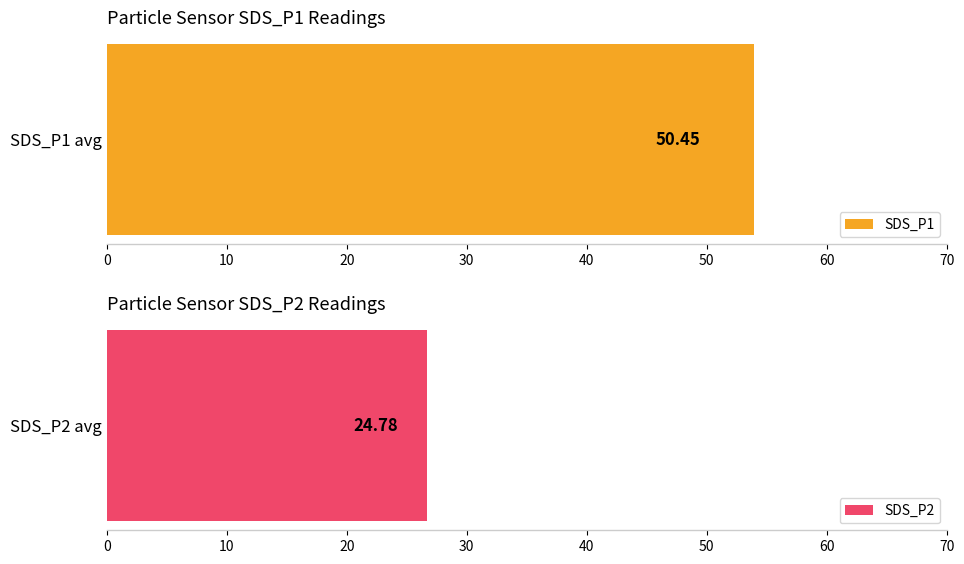

What is the difference between the maximum and second lowest values in the SDS_P1 series?

6.6